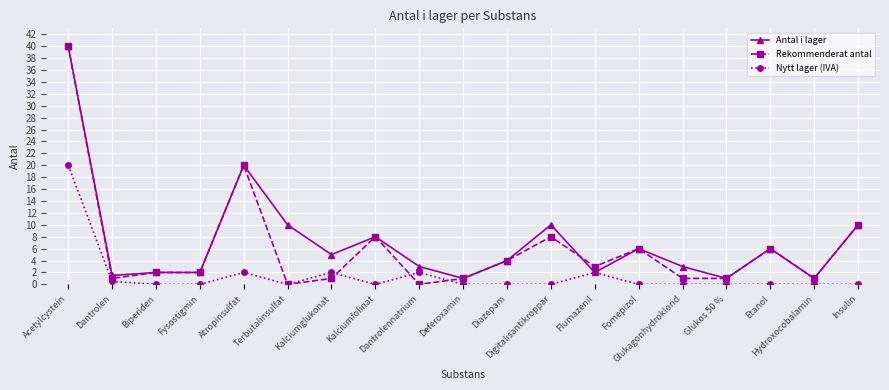

Rank the series by their average value, from highest to lowest.

Antal i lager, Rekommenderat antal, Nytt lager (IVA)